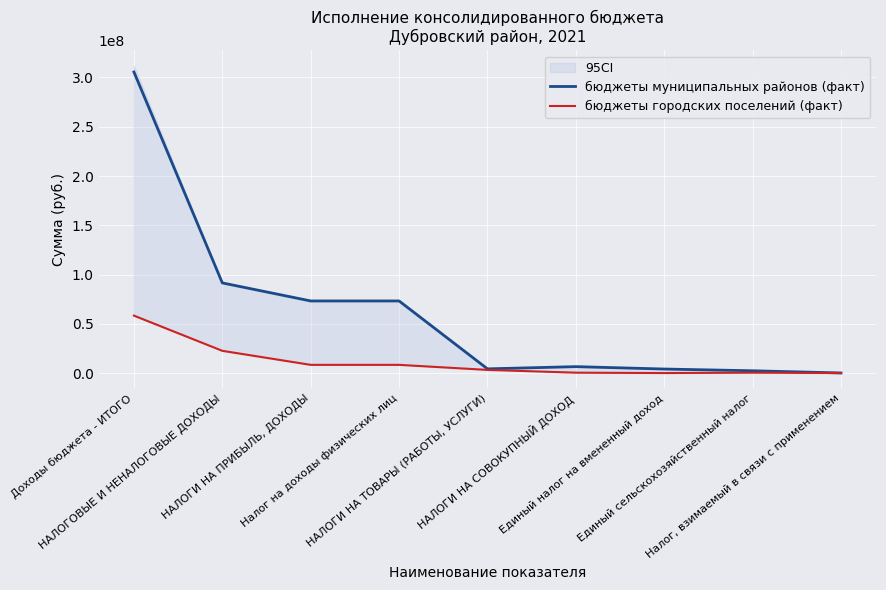

Is the value of бюджеты городских поселений (факт) at НАЛОГОВЫЕ И НЕНАЛОГОВЫЕ ДОХОДЫ greater than the value of бюджеты муниципальных районов (факт) at НАЛОГИ НА СОВОКУПНЫЙ ДОХОД?

Yes